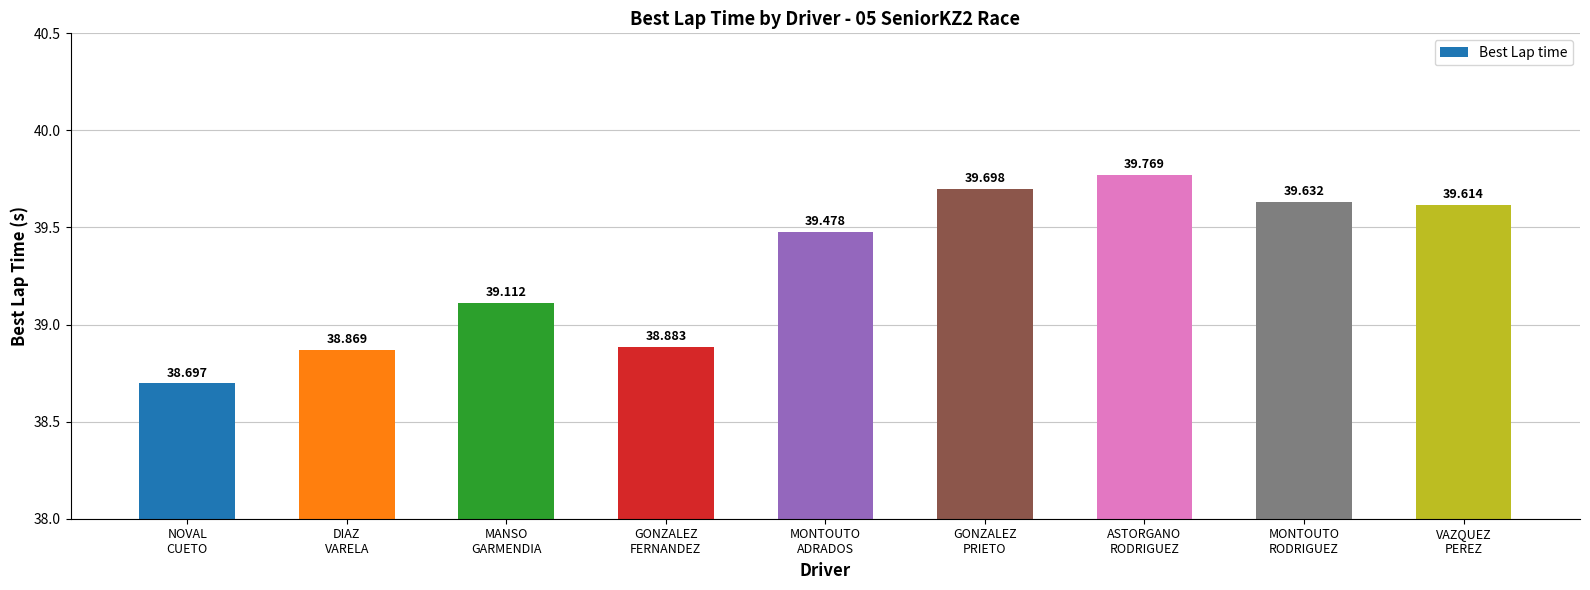

List the labels in order of value, largest first.

ASTORGANO
RODRIGUEZ, GONZALEZ
PRIETO, MONTOUTO
RODRIGUEZ, VAZQUEZ
PEREZ, MONTOUTO
ADRADOS, MANSO
GARMENDIA, GONZALEZ
FERNANDEZ, DIAZ
VARELA, NOVAL
CUETO